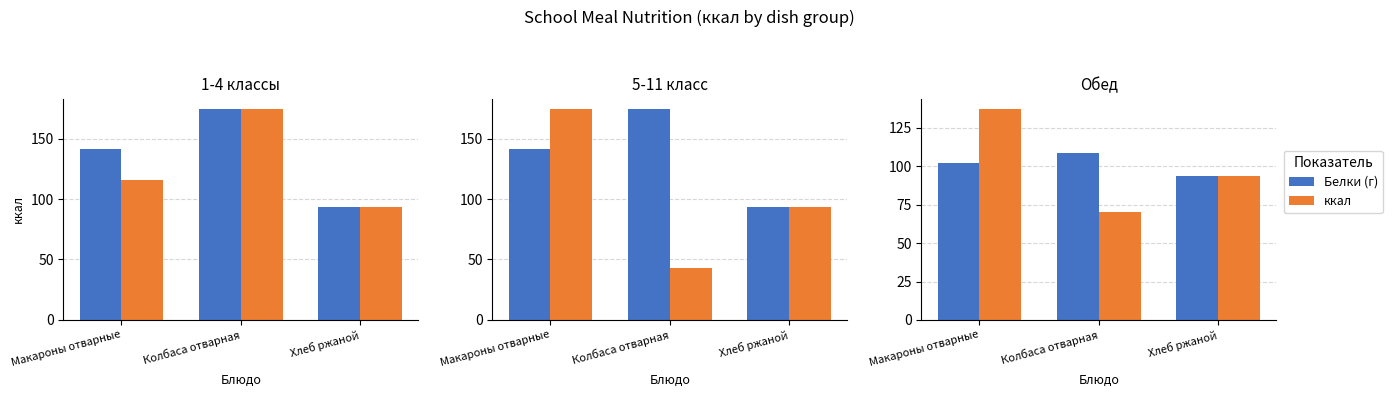

What is the value of the ккал bar at the 1st from the left?

137.2